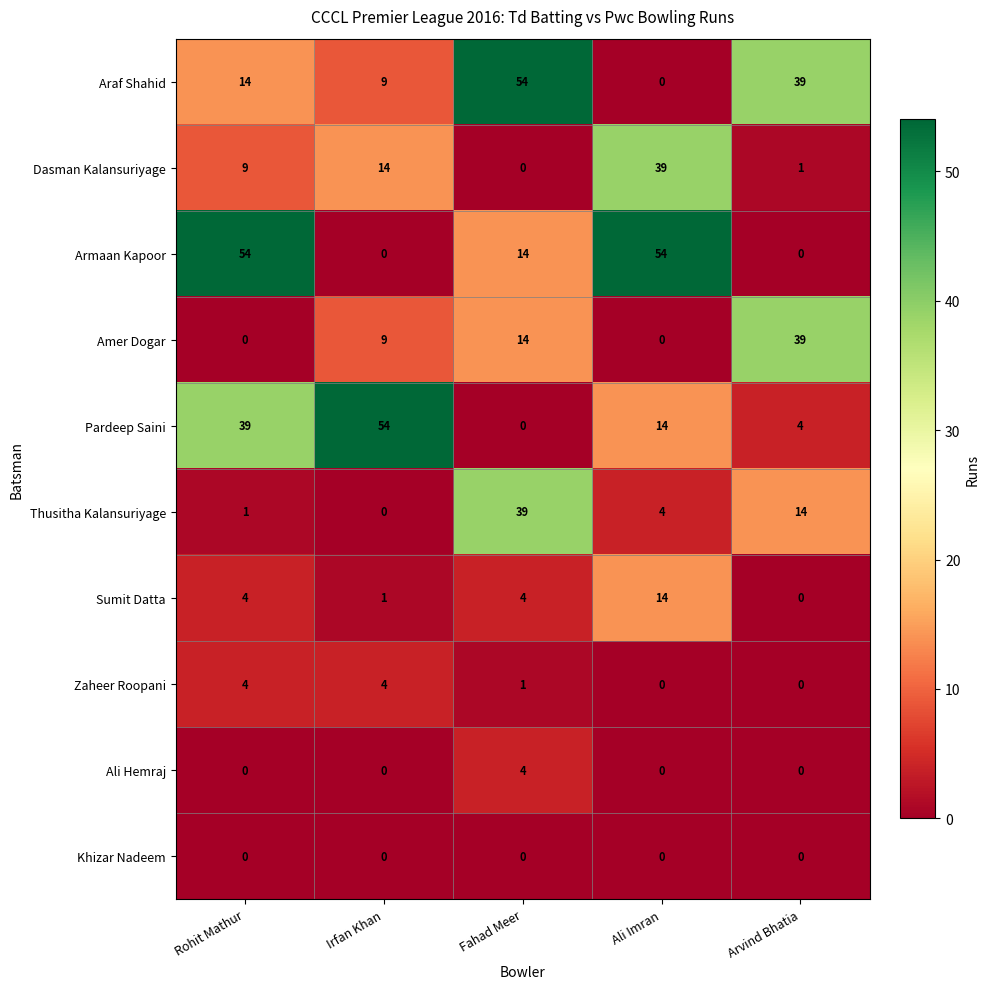

What is the difference between the maximum and minimum values in the Pardeep Saini series?

54